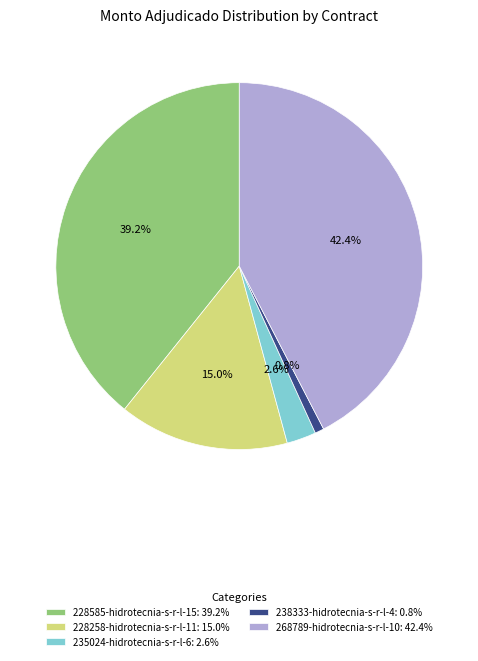

To the nearest percent, what is the combined percentage of 268789-hidrotecnia-s-r-l-10 and 228258-hidrotecnia-s-r-l-11?

57%